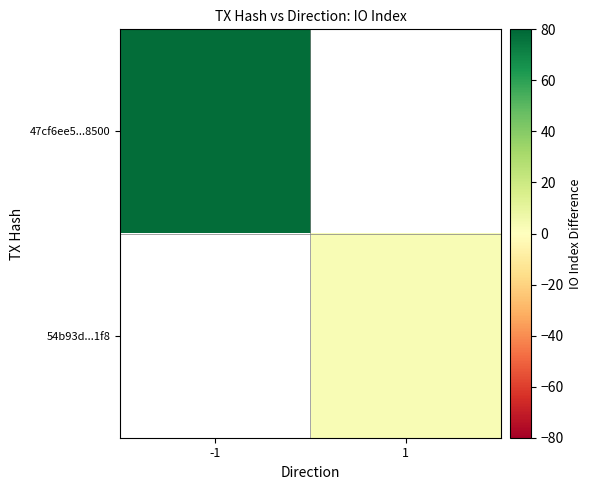

At which category does the chart reach its minimum across all series?

1